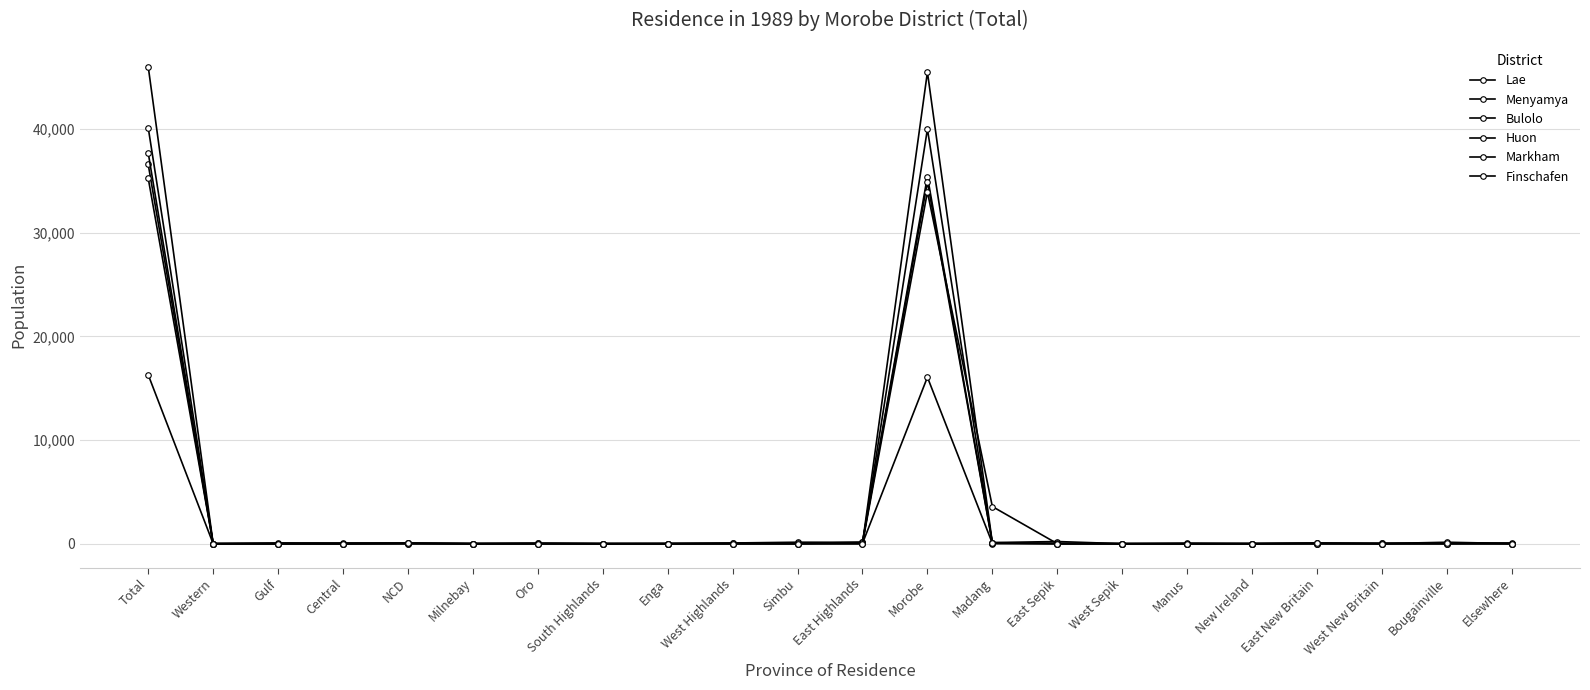

Is this an area chart (filled region under the line)?

No